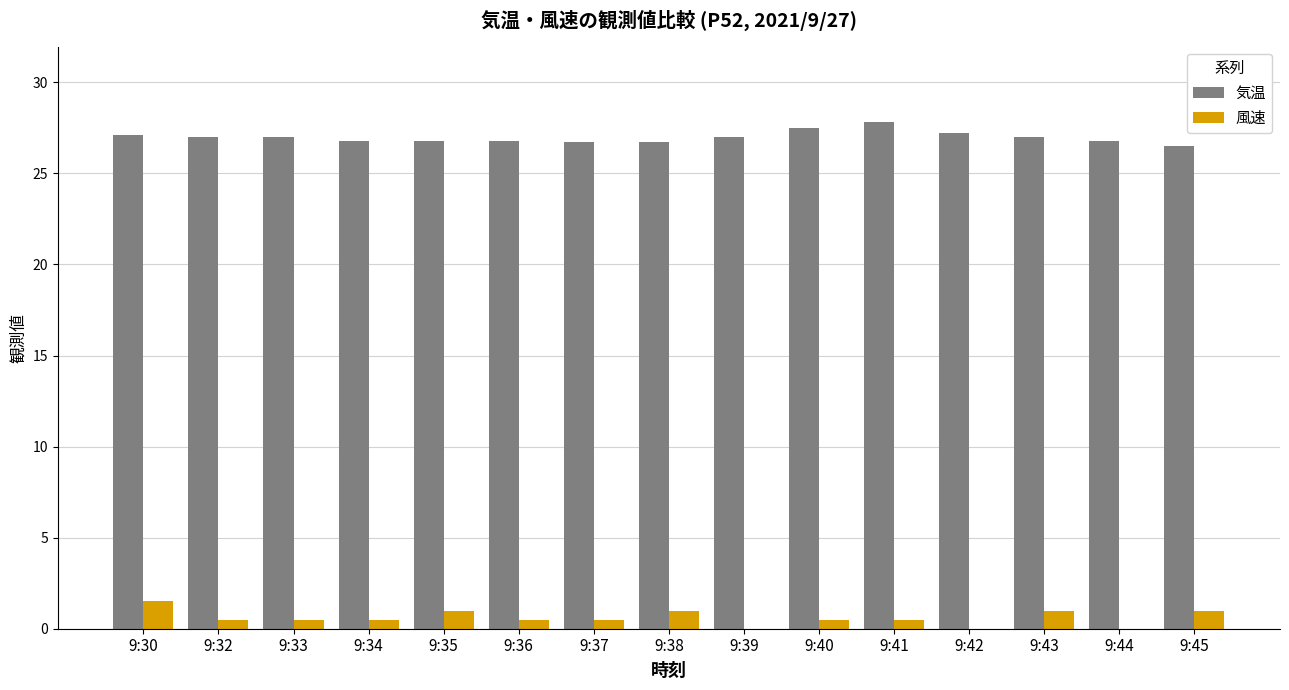

The 風速 series shows 1.5 at 9:30. True or false?

True